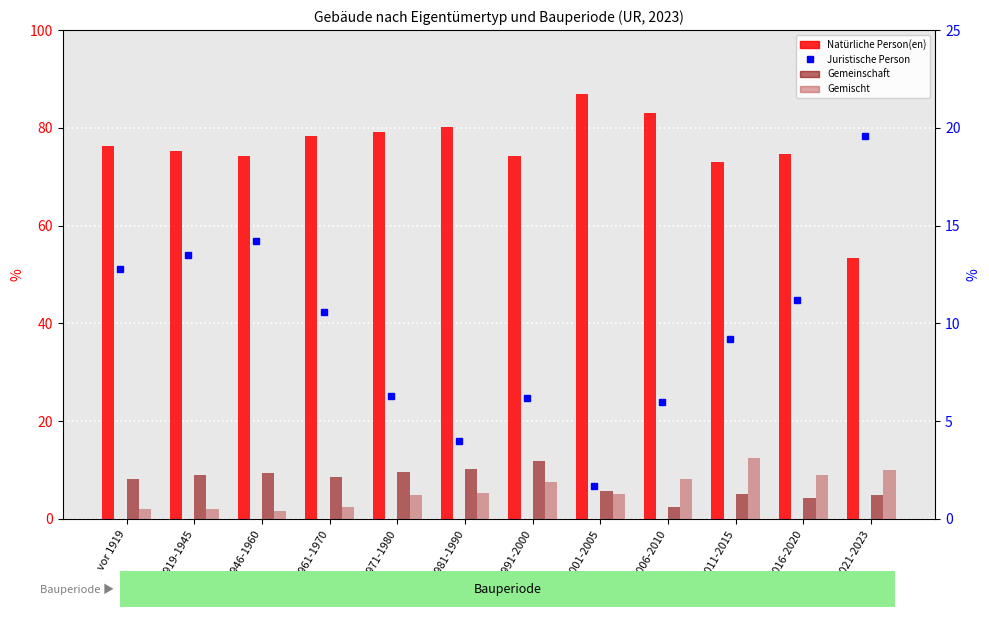

Rank the categories by Juristische Person value from lowest to highest.

2001-2005, 1981-1990, 2006-2010, 1991-2000, 1971-1980, 2011-2015, 1961-1970, 2016-2020, vor 1919, 1919-1945, 1946-1960, 2021-2023